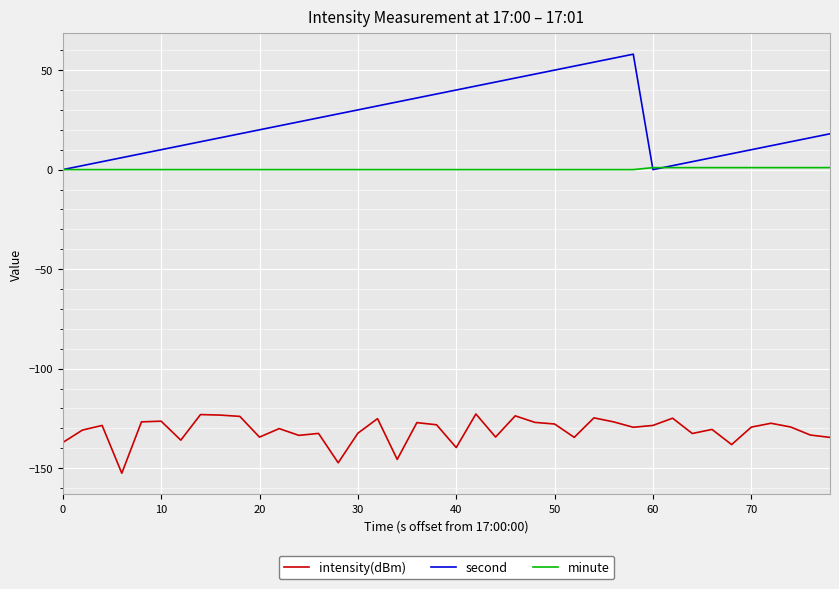

Does the chart have visible grid lines?

Yes